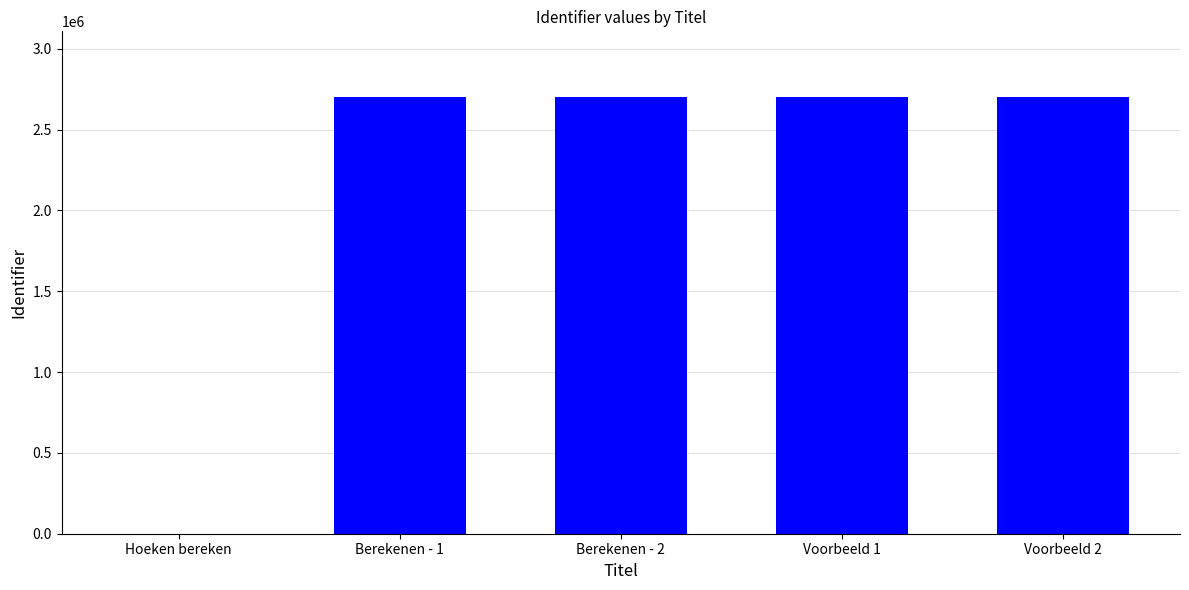

How many positive values are there?

4